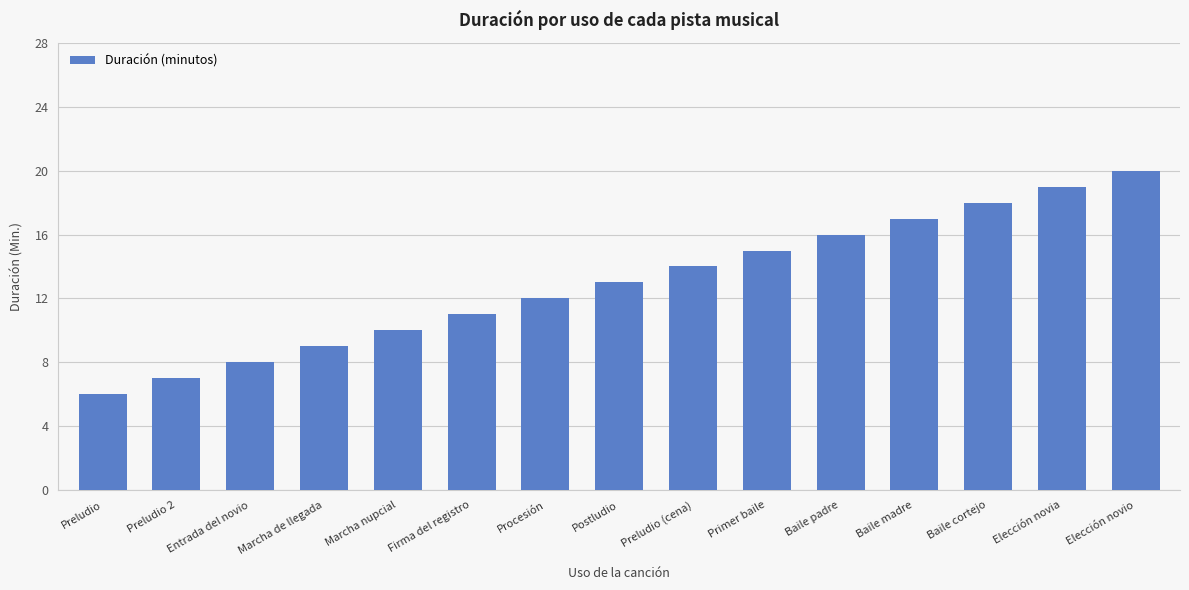

Where is the data nearest to the value 13?

Postludio